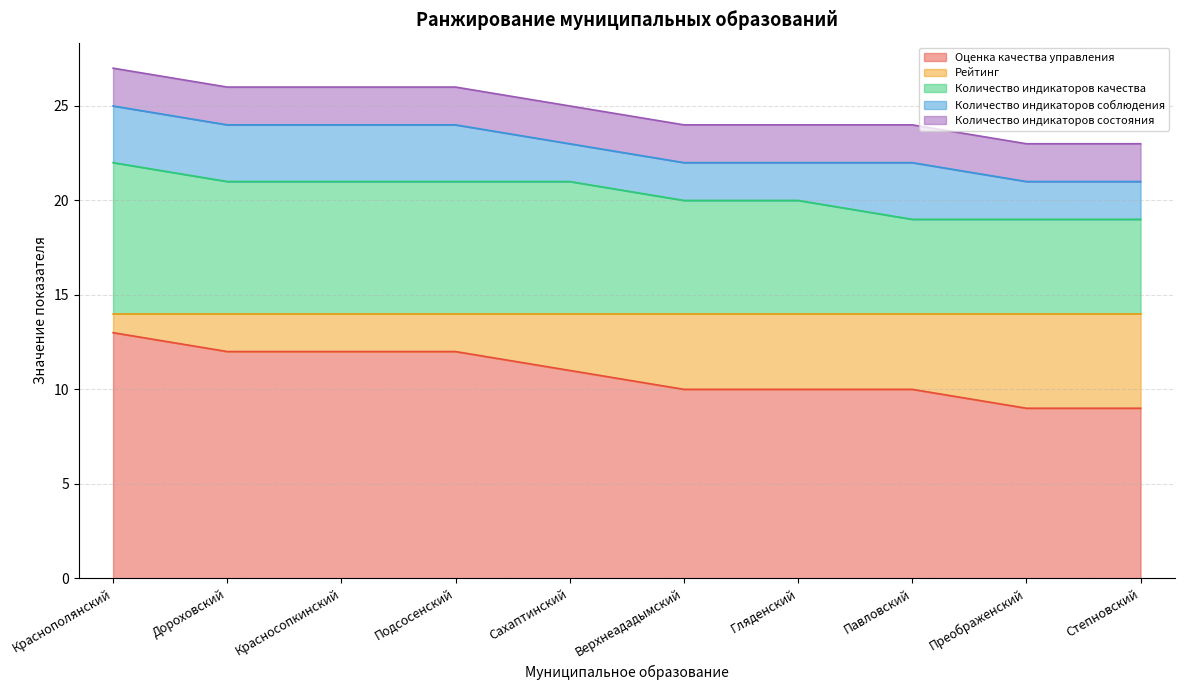

True or false: Количество индикаторов качества and Рейтинг intersect in this chart.

False